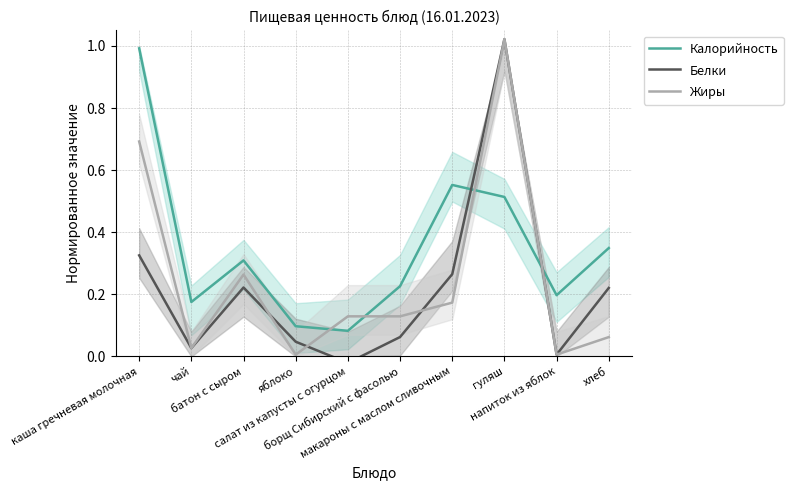

Is it true that Белки equals 0.3 at каша гречневая молочная?

True